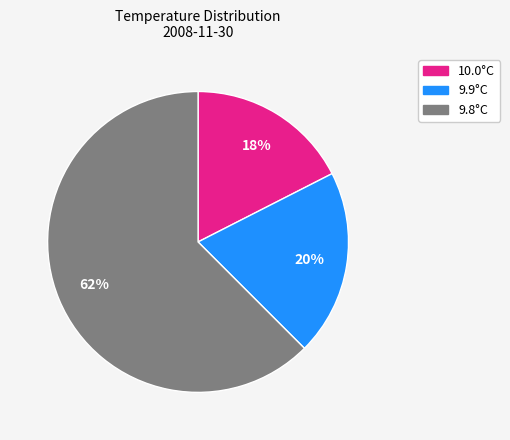

What is the smallest slice in the pie chart?

10.0°C